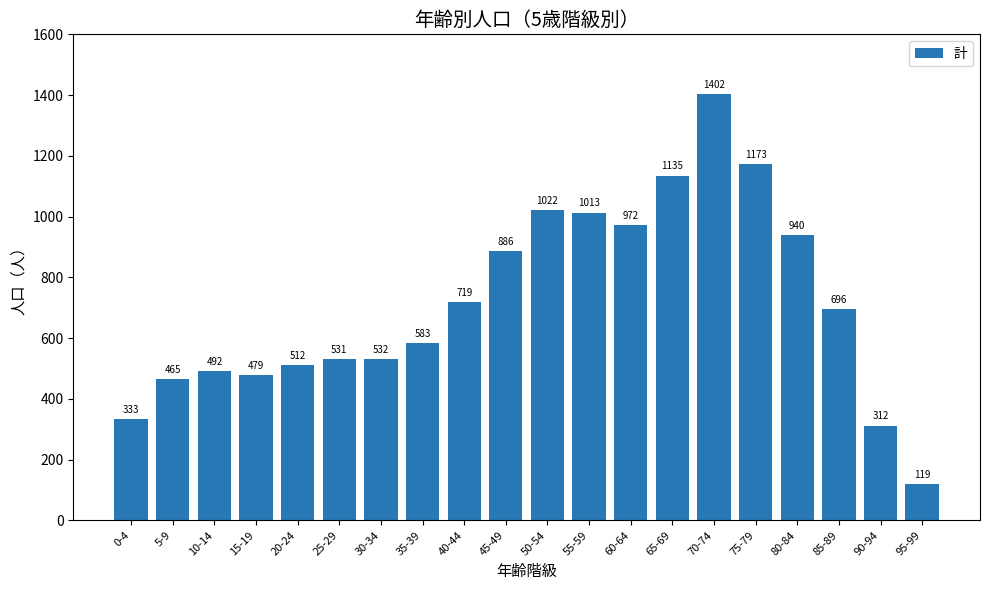

What is the label of the 2nd bar from the left?

5-9